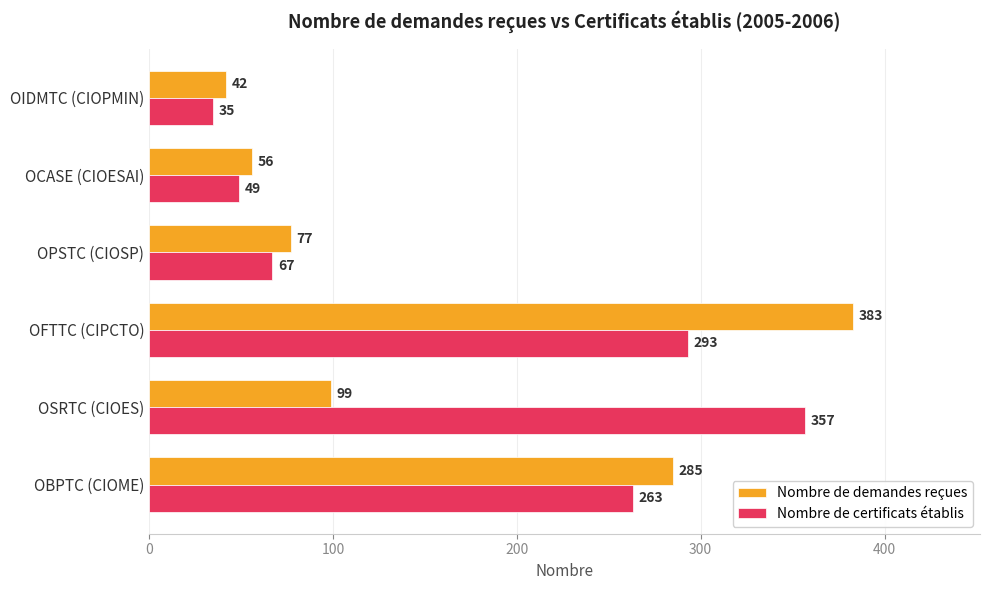

Between OBPTC (CIOME) and OCASE (CIOESAI), which series saw the biggest shift?

Nombre de demandes reçues